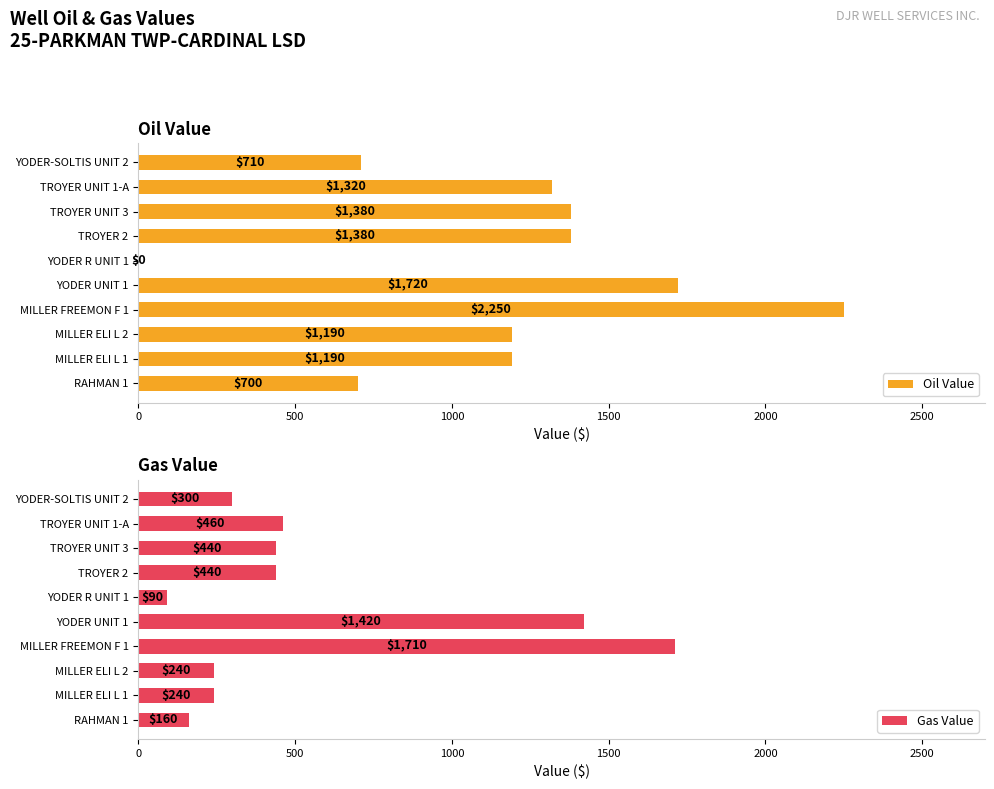

Which category has the highest value in the Oil Value series?

MILLER FREEMON F 1